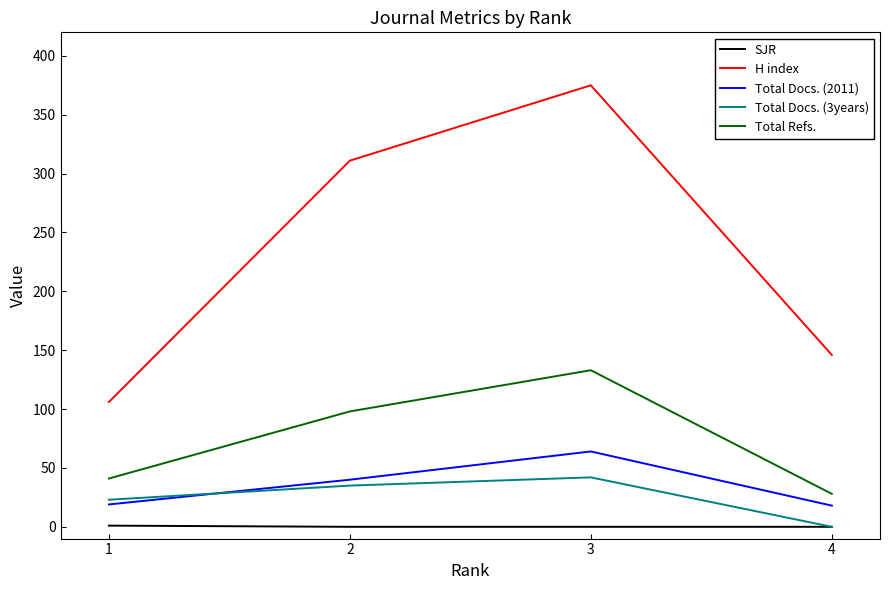

What is the maximum value shown in the chart?

375